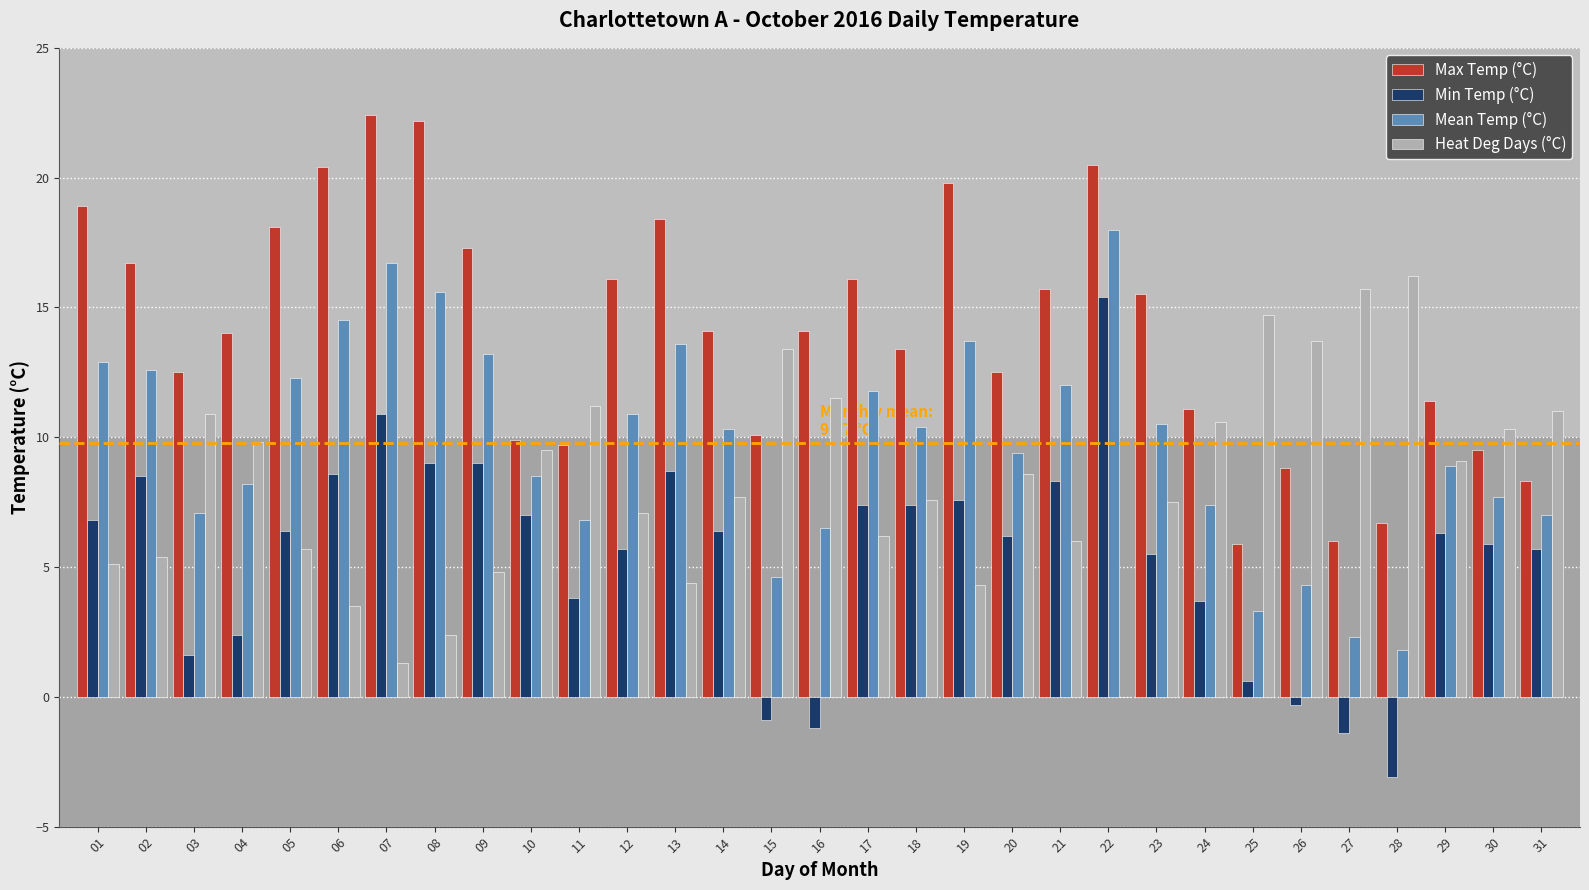

Does the chart contain stacked bars?

No